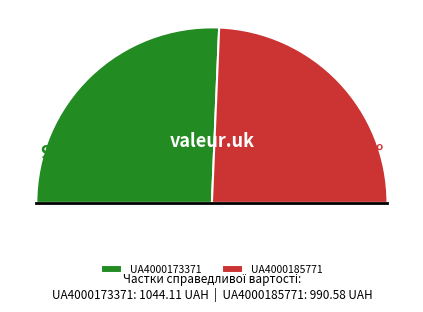

To the nearest percent, what percentage of the pie is UA4000173371?

51%